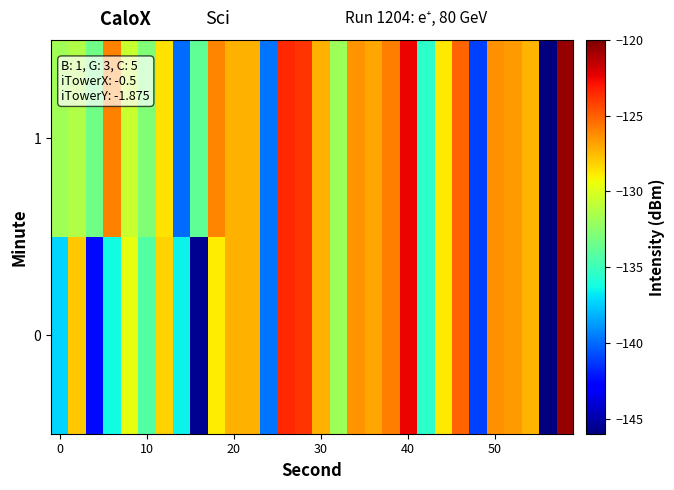

List the series in order of their peak value, lowest first.

0, 1